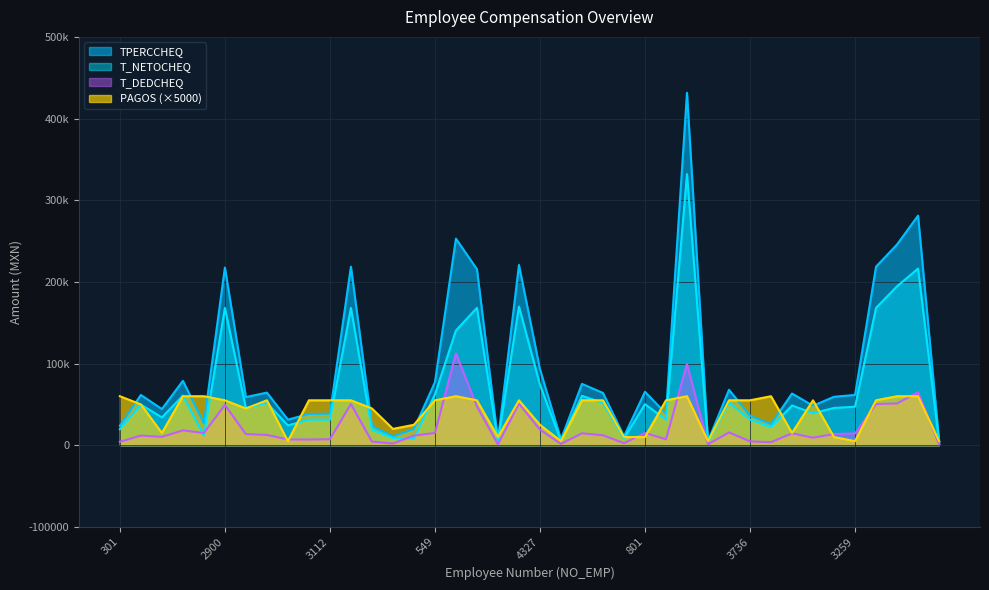

What is the label of the 17th point from the left?

2777